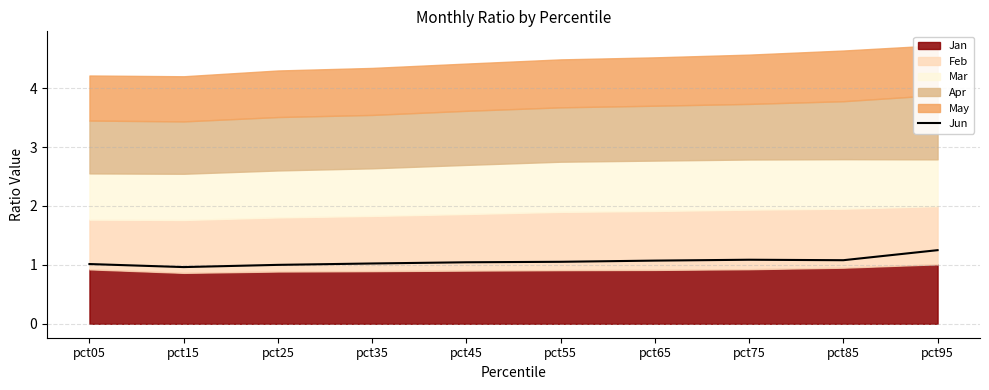

What is the difference between the maximum and minimum values?

0.3